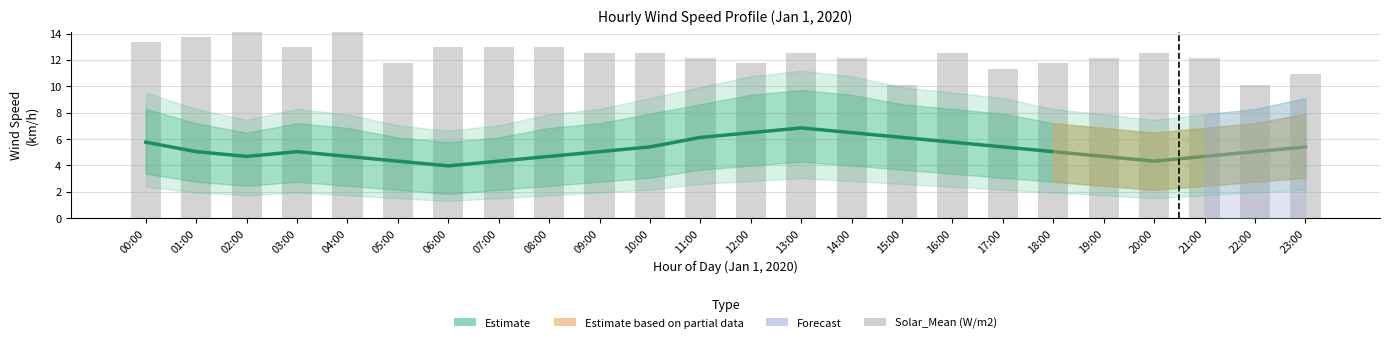

At how many categories does at least one series exceed 6?

24